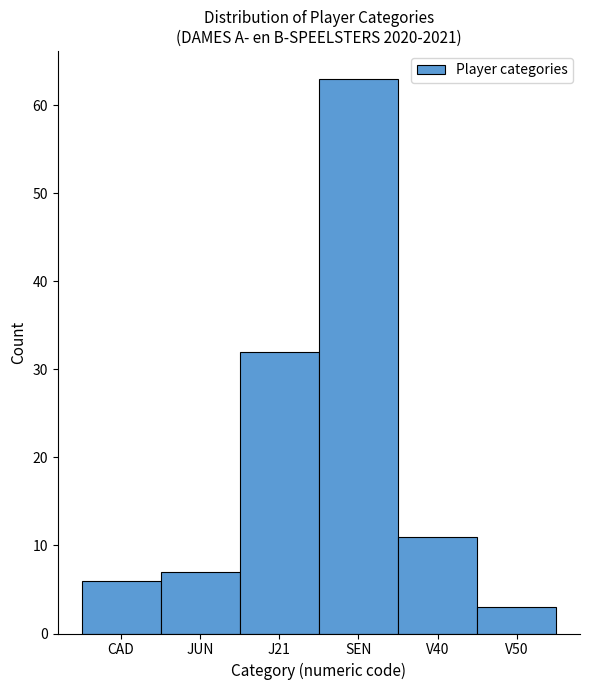

Reading right to left, list all the values displayed in this chart.

3	11	63	32	7	6